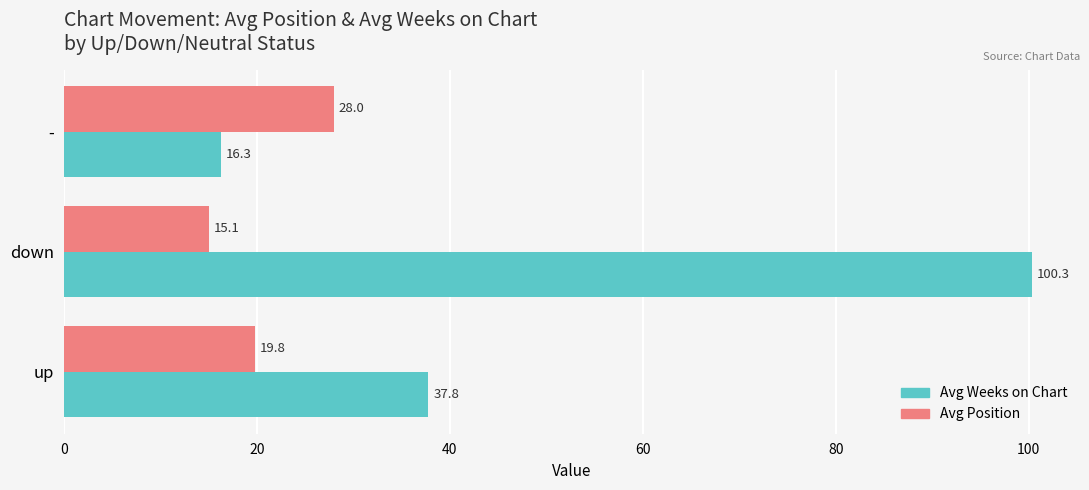

Is it true that Avg Weeks on Chart equals 16.3 at -?

True